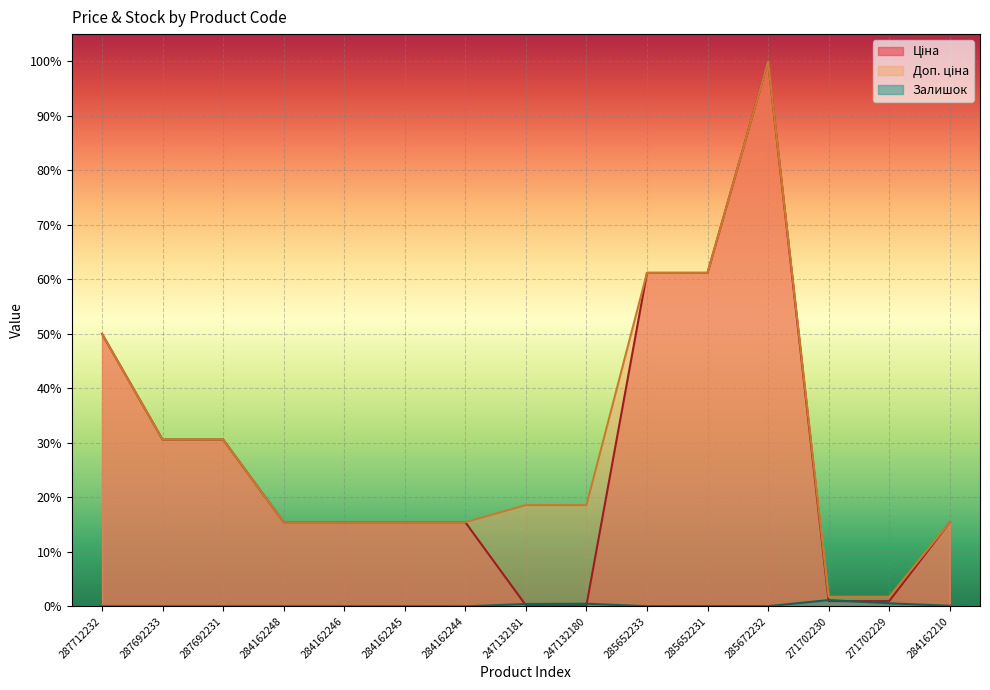

What is the label of the 6th point from the right?

285652233